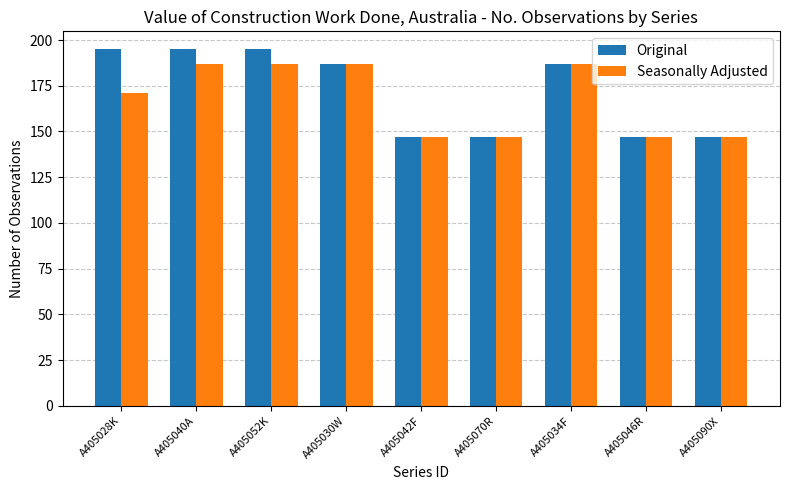

Where does the Original series first go above 187?

A405028K